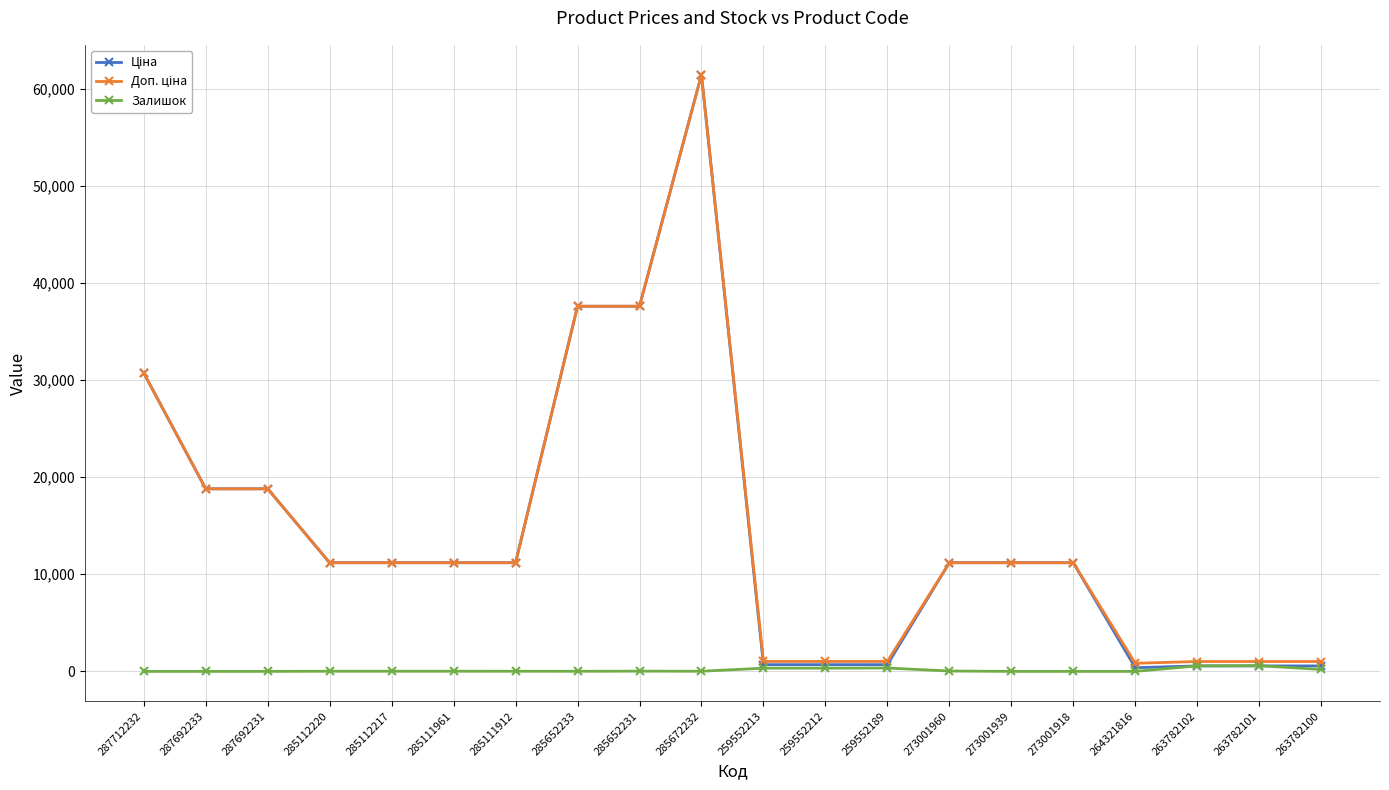

At which category does the chart reach its peak across all series?

285672232